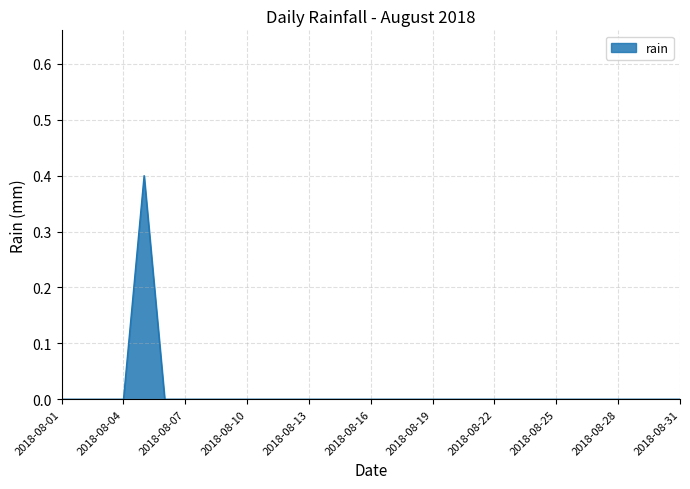

What is the difference between the maximum and minimum values?

0.4